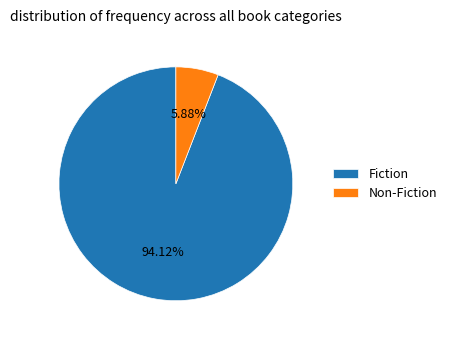

To the nearest percent, what is the combined percentage of Non-Fiction and Fiction?

100%